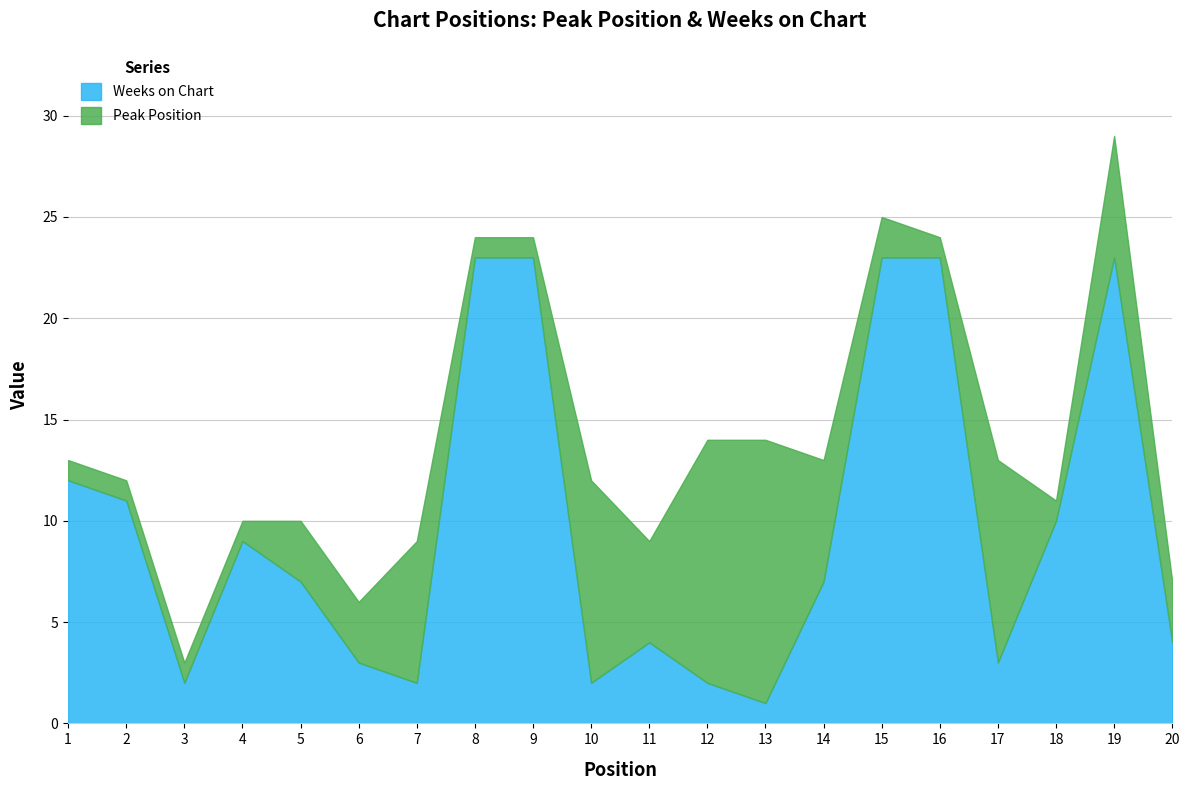

How many interior local peaks (higher than both neighbors) does the data have?

3